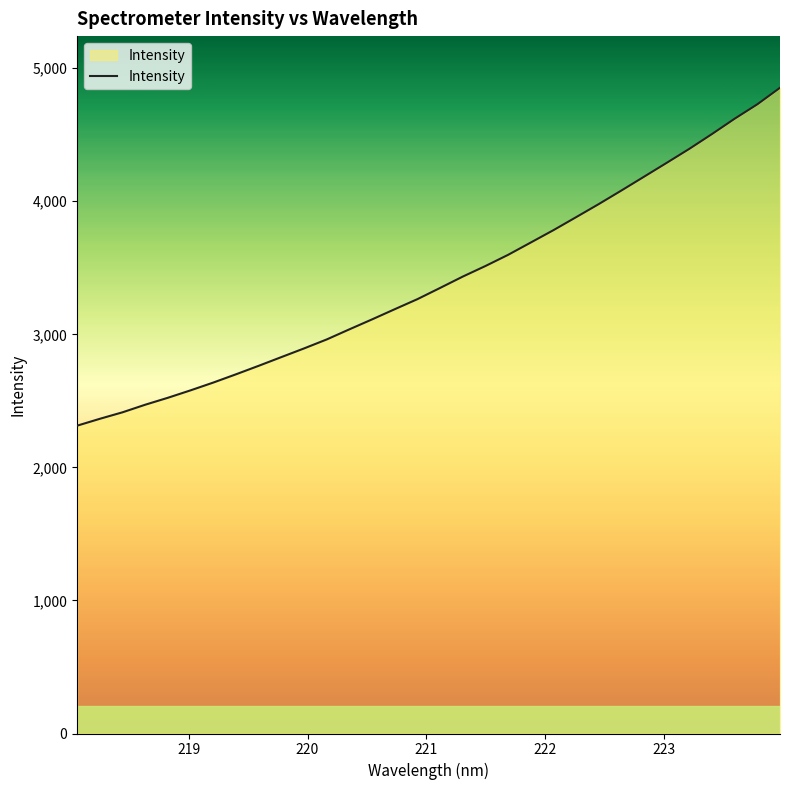

What is the greatest value displayed?

4853.1